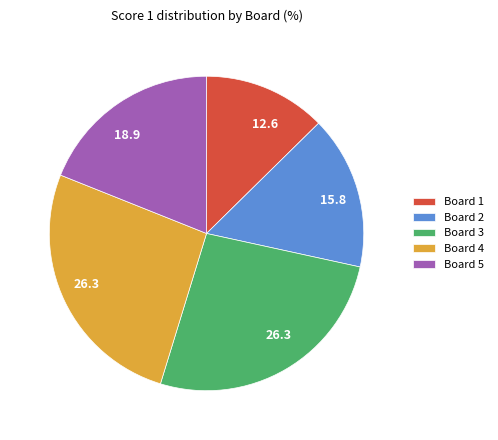

Which category has the smallest portion of the pie?

Board 1